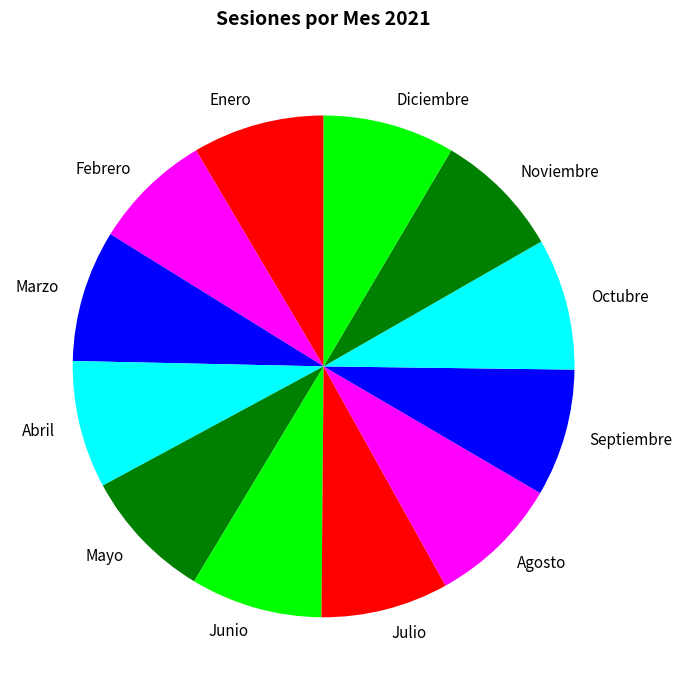

Approximately how many times larger is the value at Septiembre compared to Marzo?

1.0